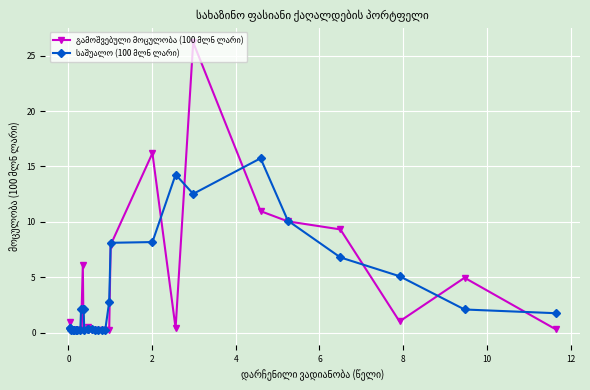

Which series ends up on top after the final intersection of საშუალო (100 მლნ ლარი) and გამოშვებული მოცულობა (100 მლნ ლარი)?

საშუალო (100 მლნ ლარი)